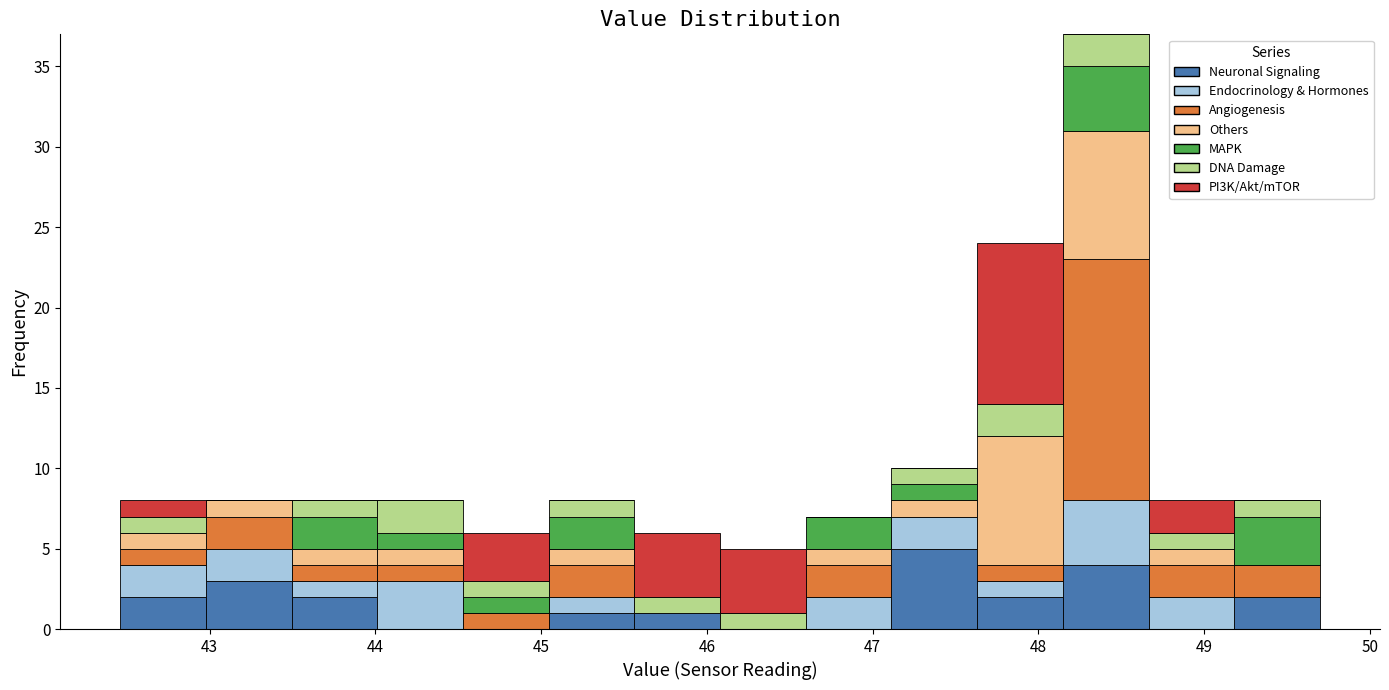

Which range on the x-axis has the tallest stacked bar (by total height)?

48.1 to 48.7